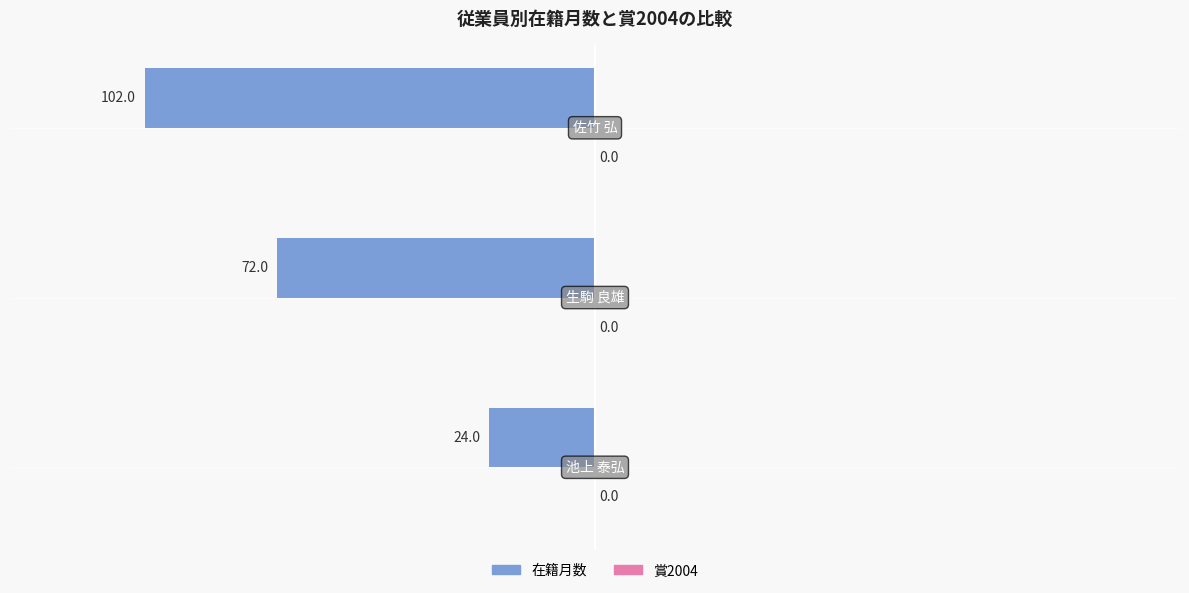

Does the chart contain stacked bars?

No